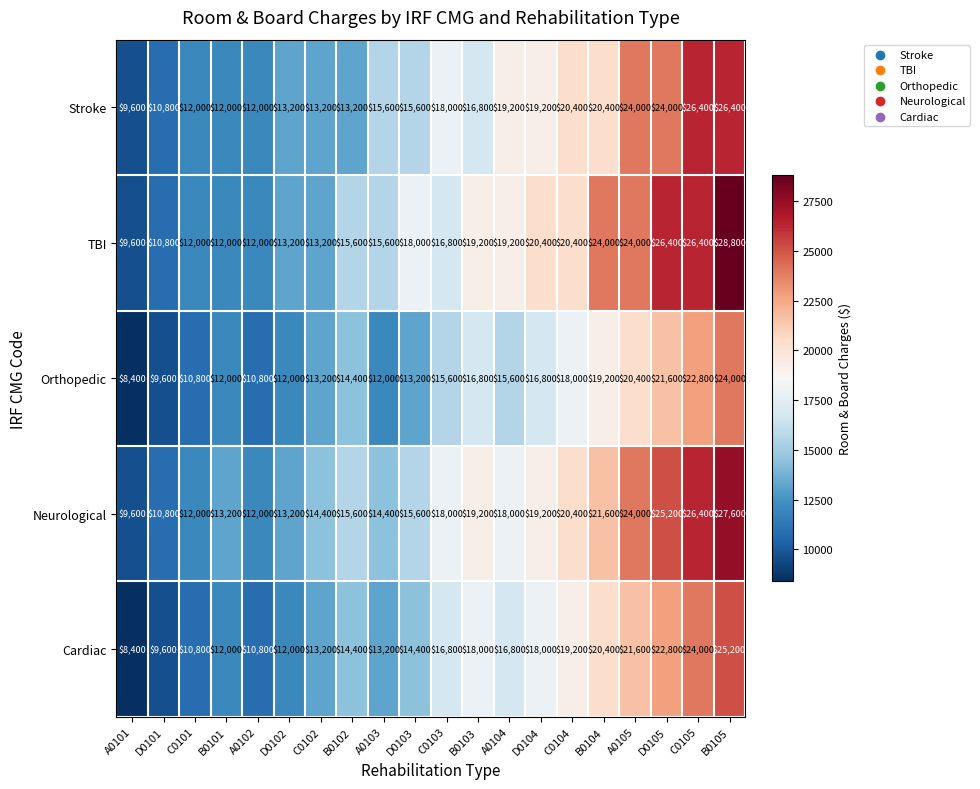

At which category is the sum across all series the highest?

B0105